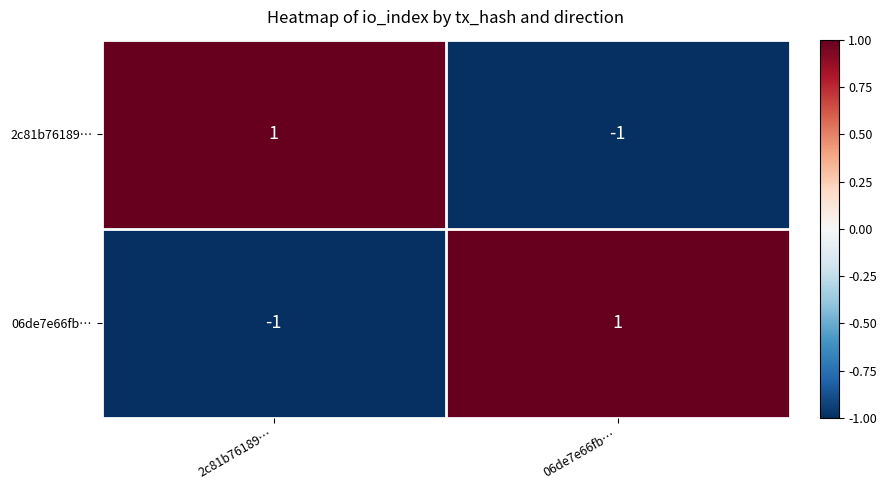

The 2c81b76189… series shows -1 at 06de7e66fb…. True or false?

True